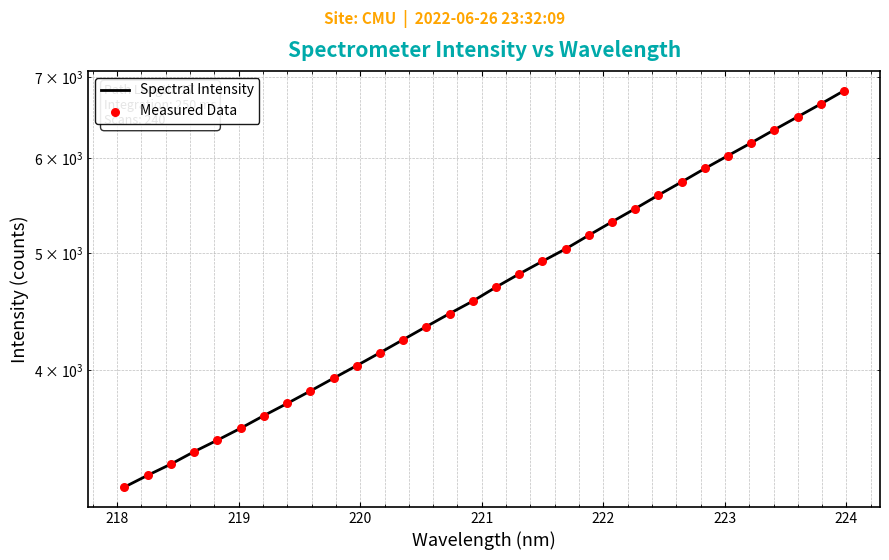

Which series has the widest spread of Y values?

Spectral Intensity